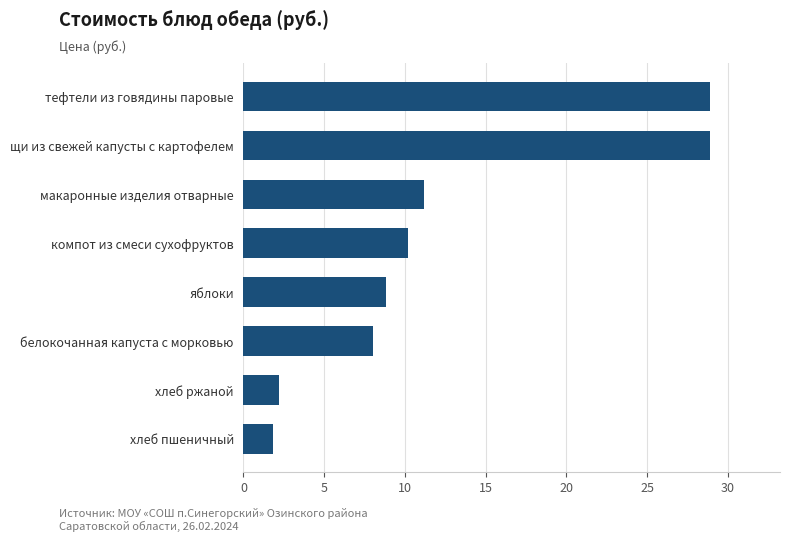

The chart shows a value of 10.2 at компот из смеси сухофруктов. True or false?

True